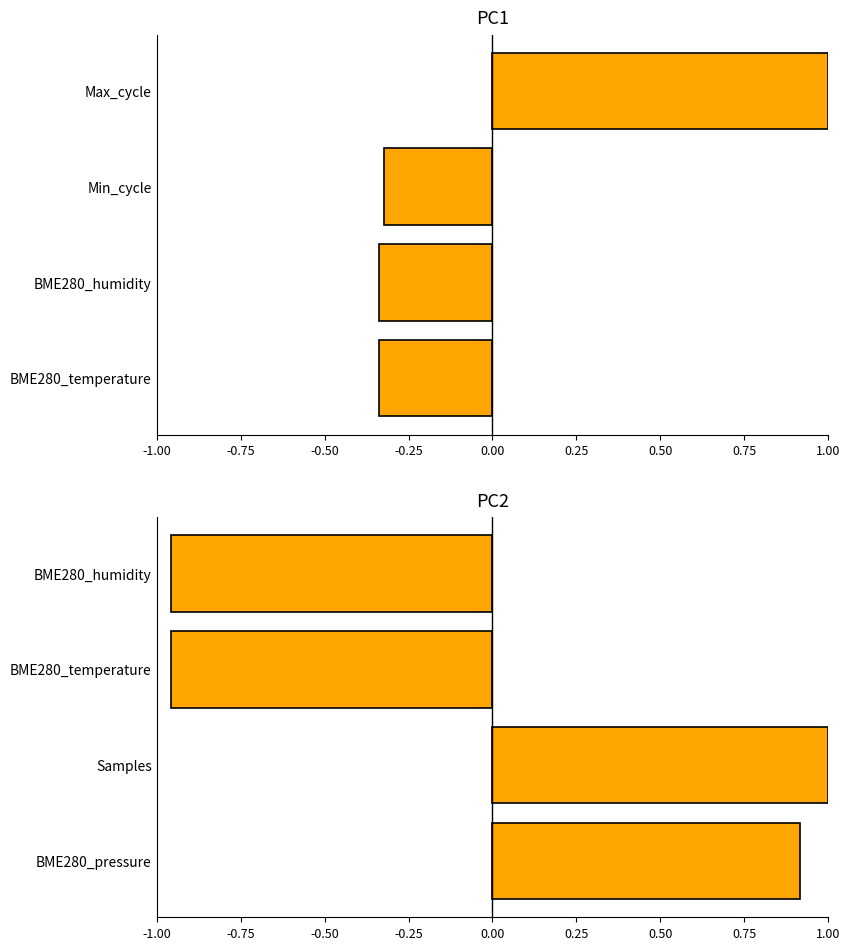

What is the smallest value displayed?

-1.0